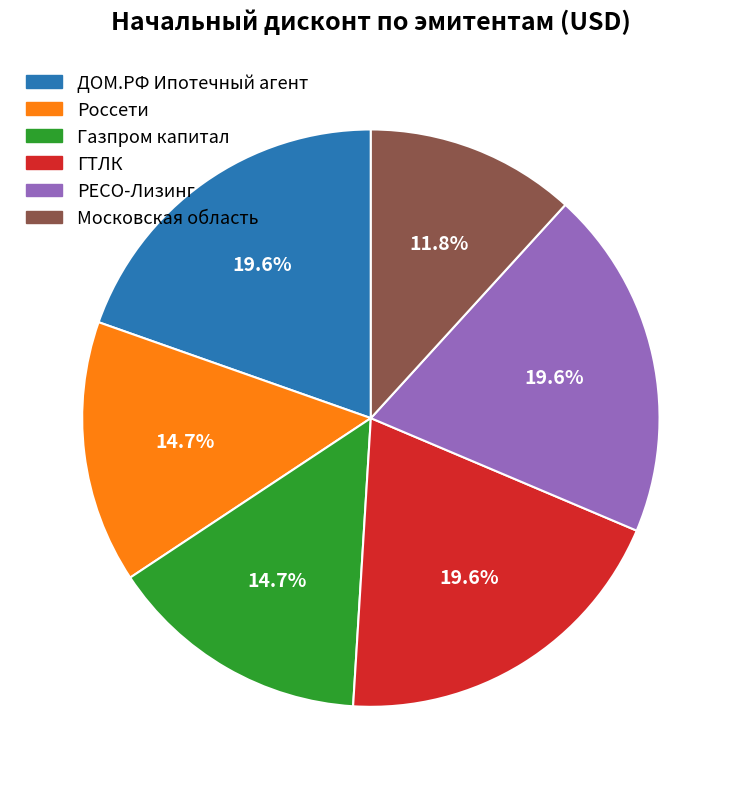

What is the total percentage of РЕСО-Лизинг and Газпром капитал?

34.3%